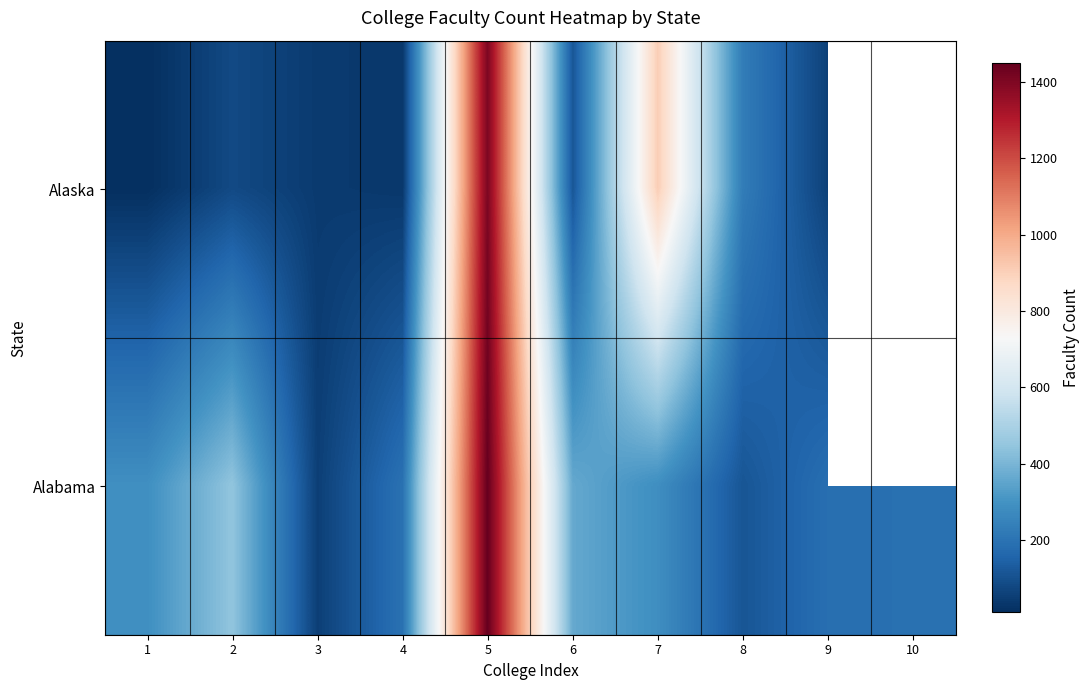

At which label does Alabama reach its peak?

5